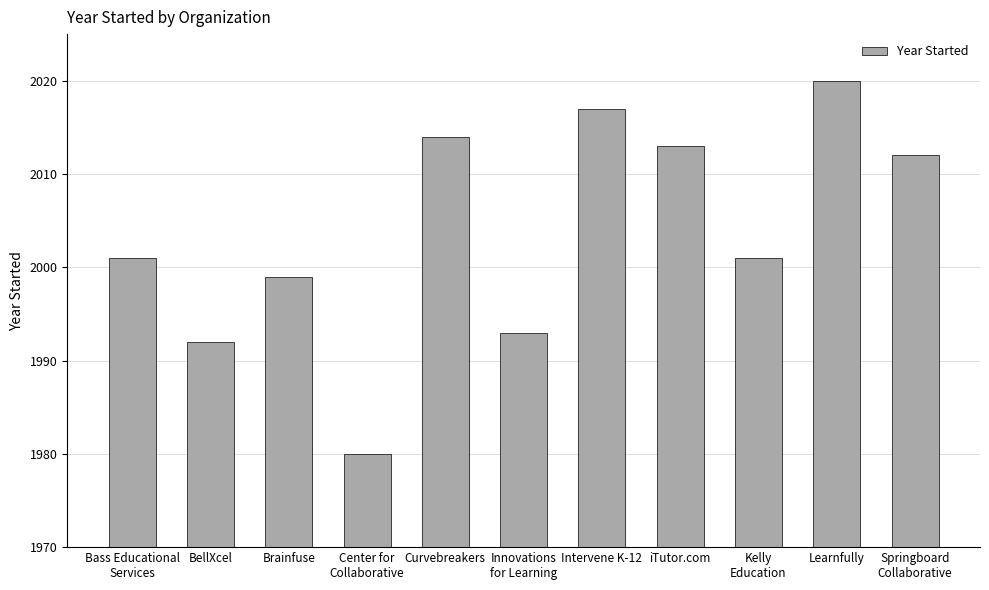

At which category does the chart reach its minimum across all series?

Center for
Collaborative